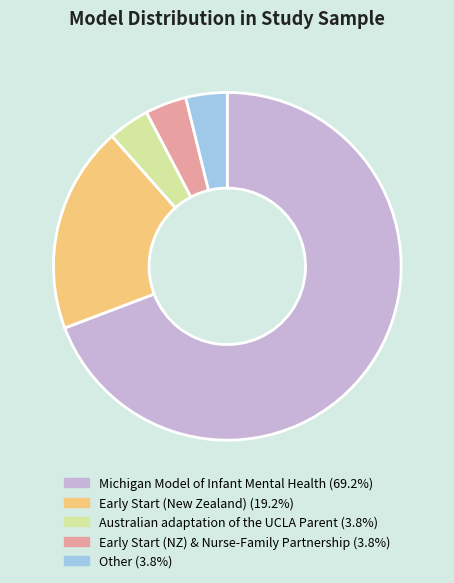

Does Other account for over 50% of the chart?

No